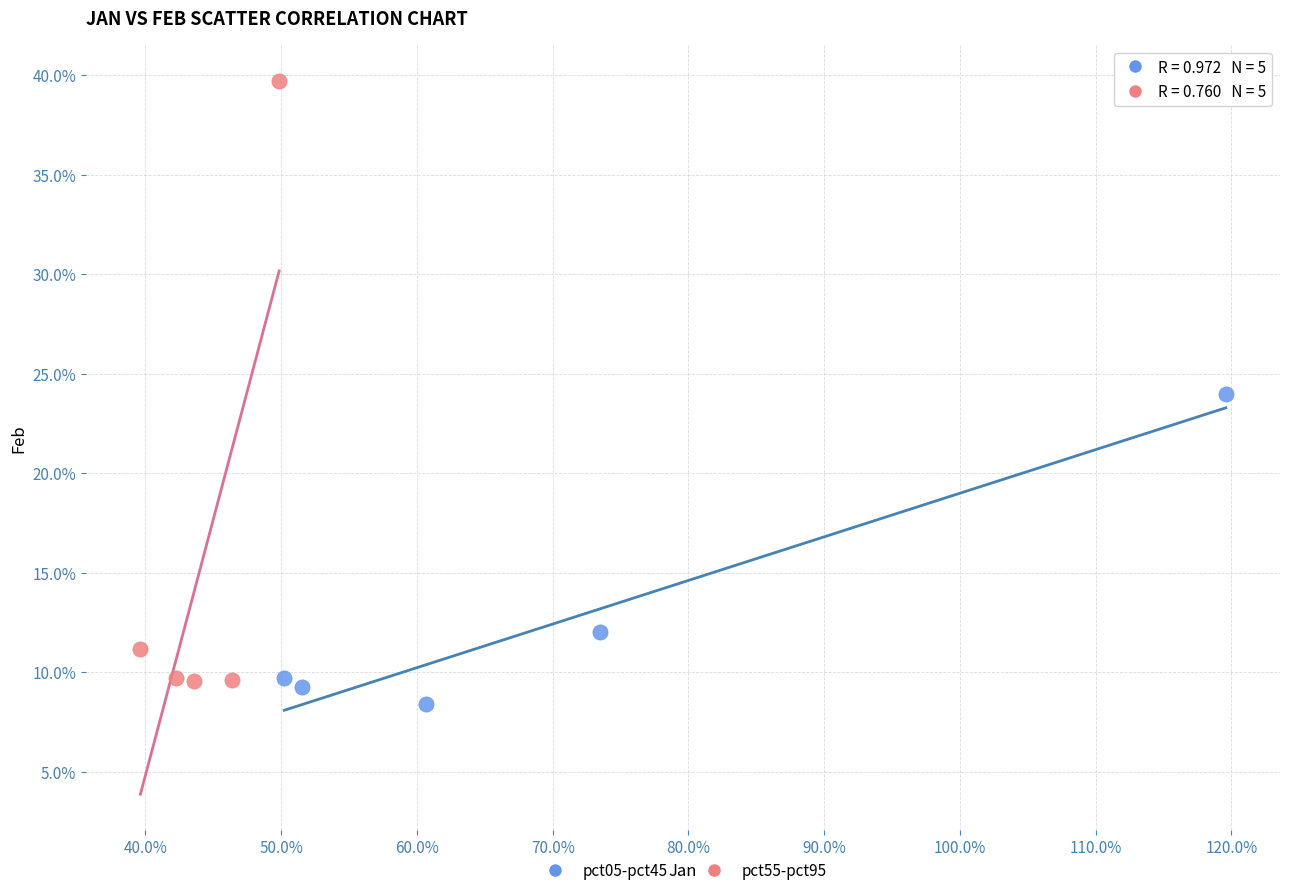

Which series contains the lowest Y value?

pct05-pct45